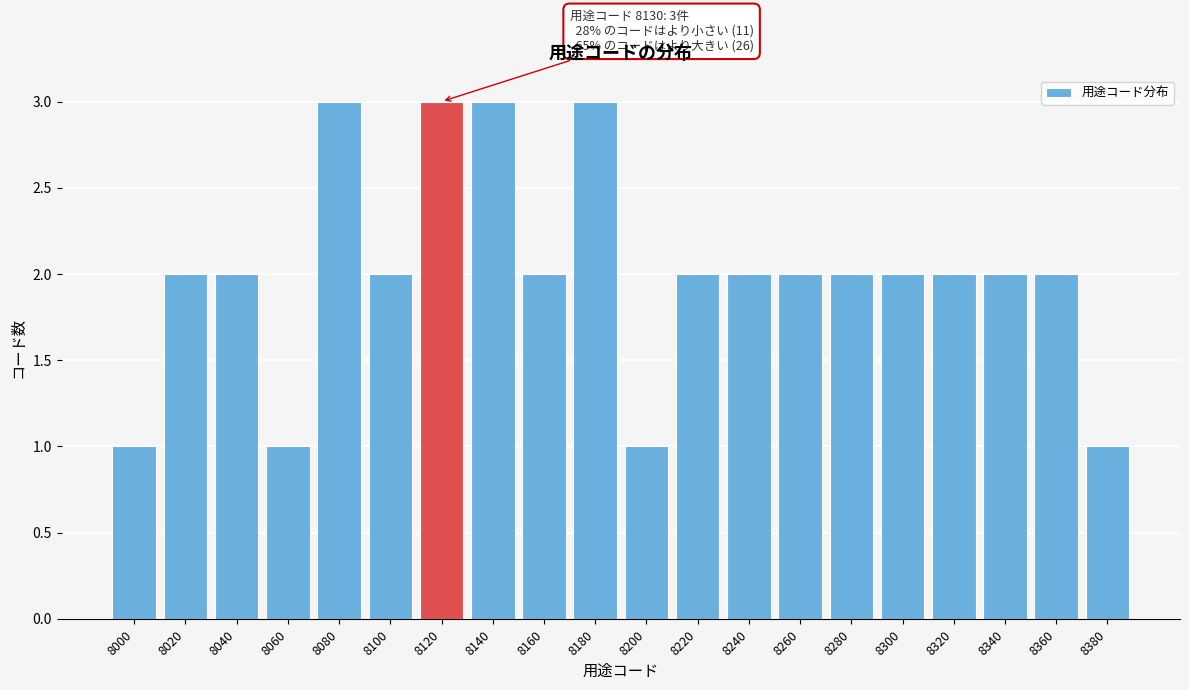

Reading left to right, list all the values displayed in this chart.

8000=1	8020=2	8040=2	8060=1	8080=3	8100=2	8120=3	8140=3	8160=2	8180=3	8200=1	8220=2	8240=2	8260=2	8280=2	8300=2	8320=2	8340=2	8360=2	8380=1